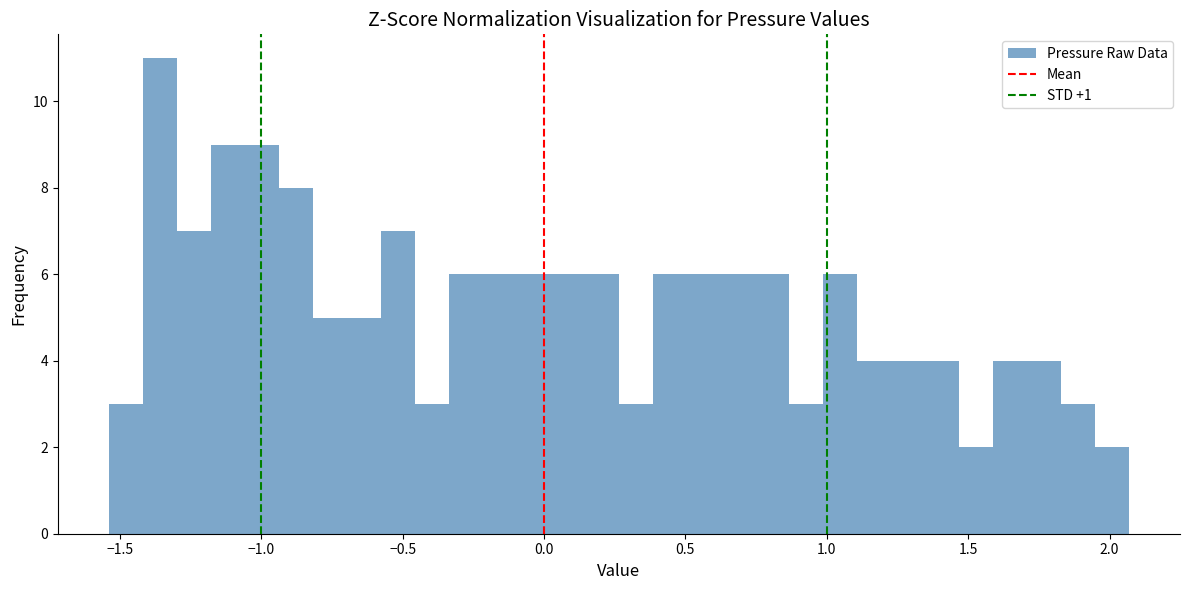

Around what value on the x-axis is the tallest bar? Give the approximate position of its centre, as read against the axis.

-1.35